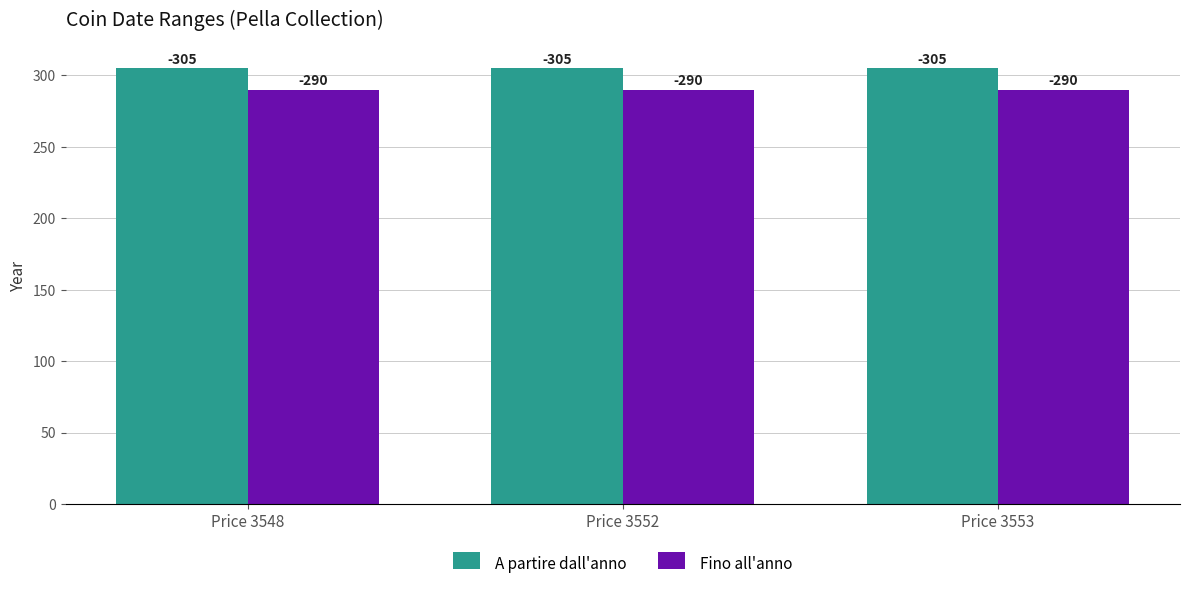

Is the value of Fino all'anno at Price 3552 greater than the value of A partire dall'anno at Price 3553?

No